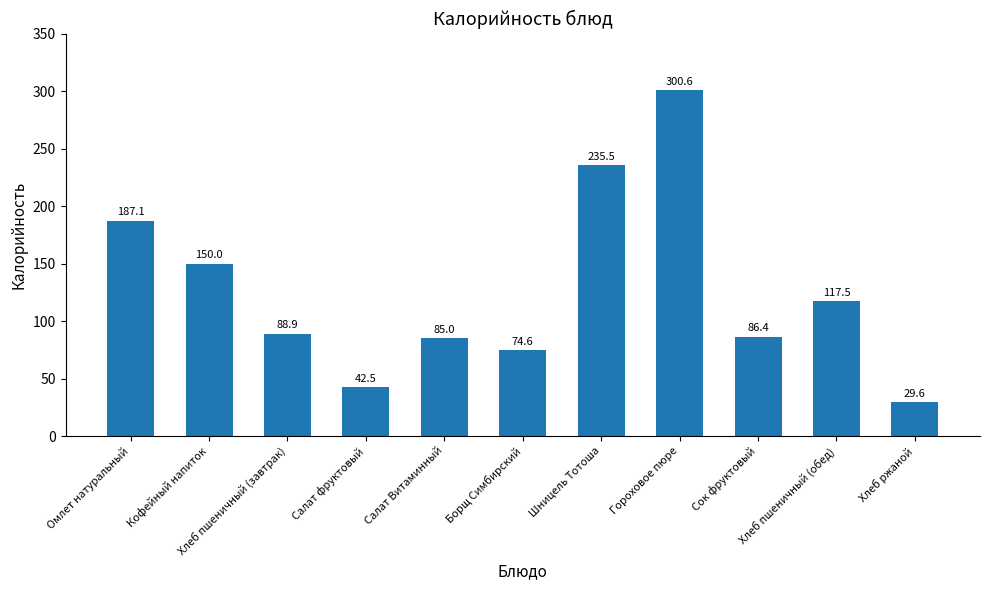

Does the chart contain any negative values?

No